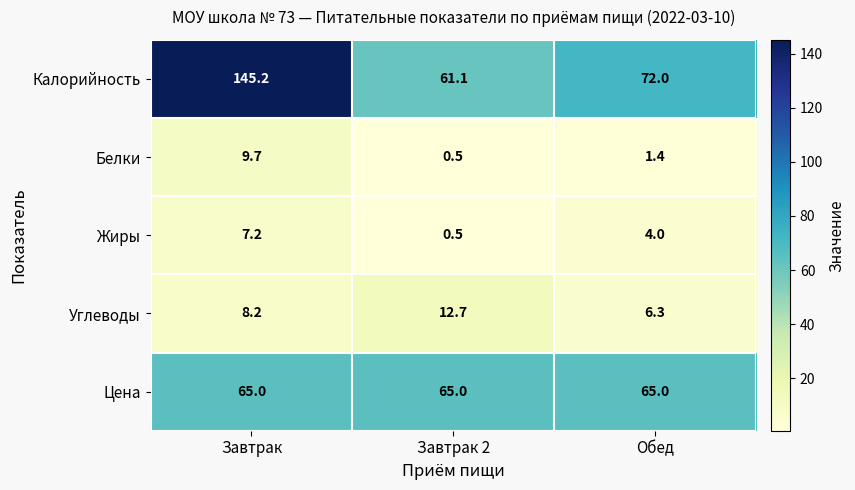

What is the difference between the Жиры values at Завтрак and Завтрак 2?

6.7